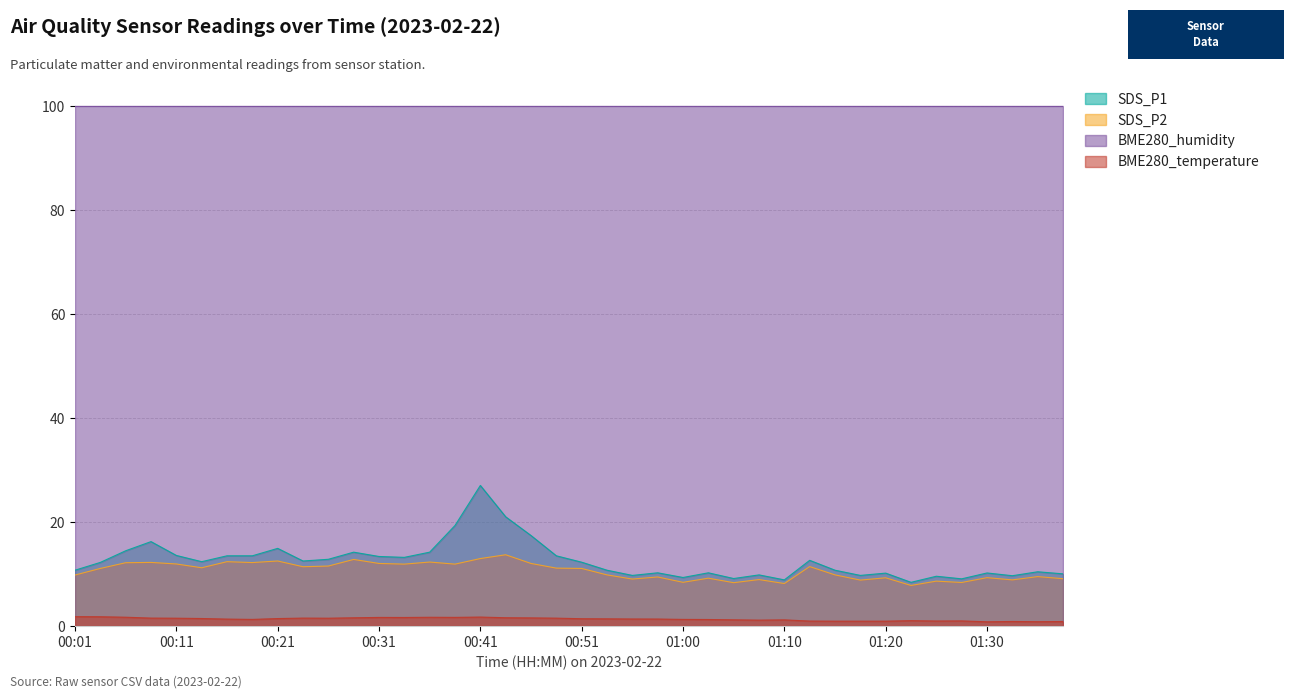

What is the difference between the second highest and second lowest values in the BME280_temperature series?

1.0